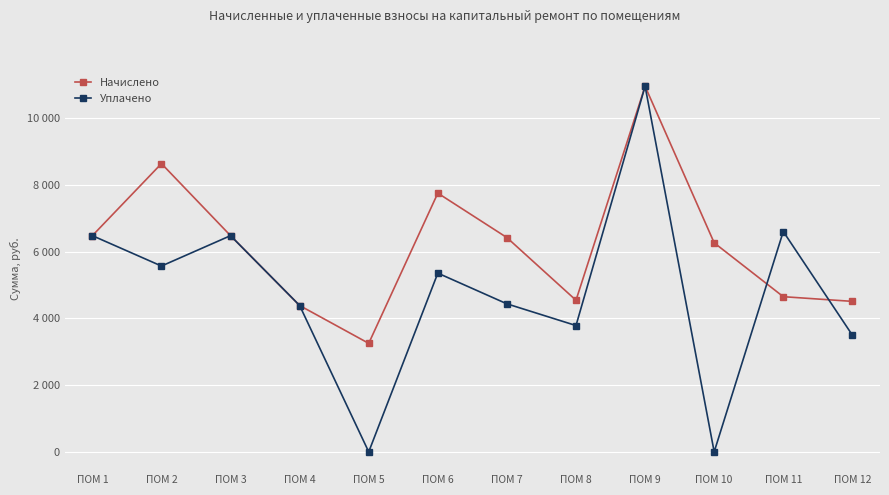

What are all the series names shown in the legend?

Начислено, Уплачено